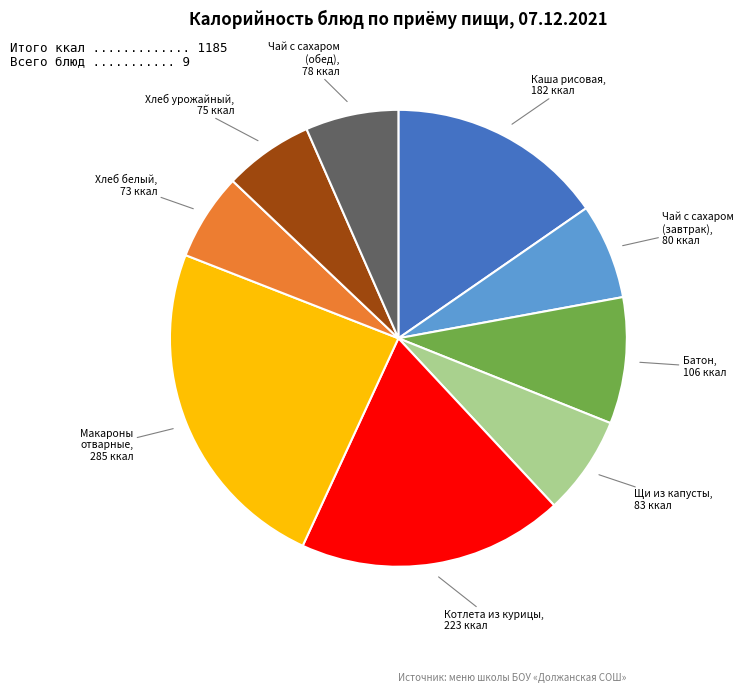

What is the largest slice in the pie chart?

Макароны отварные